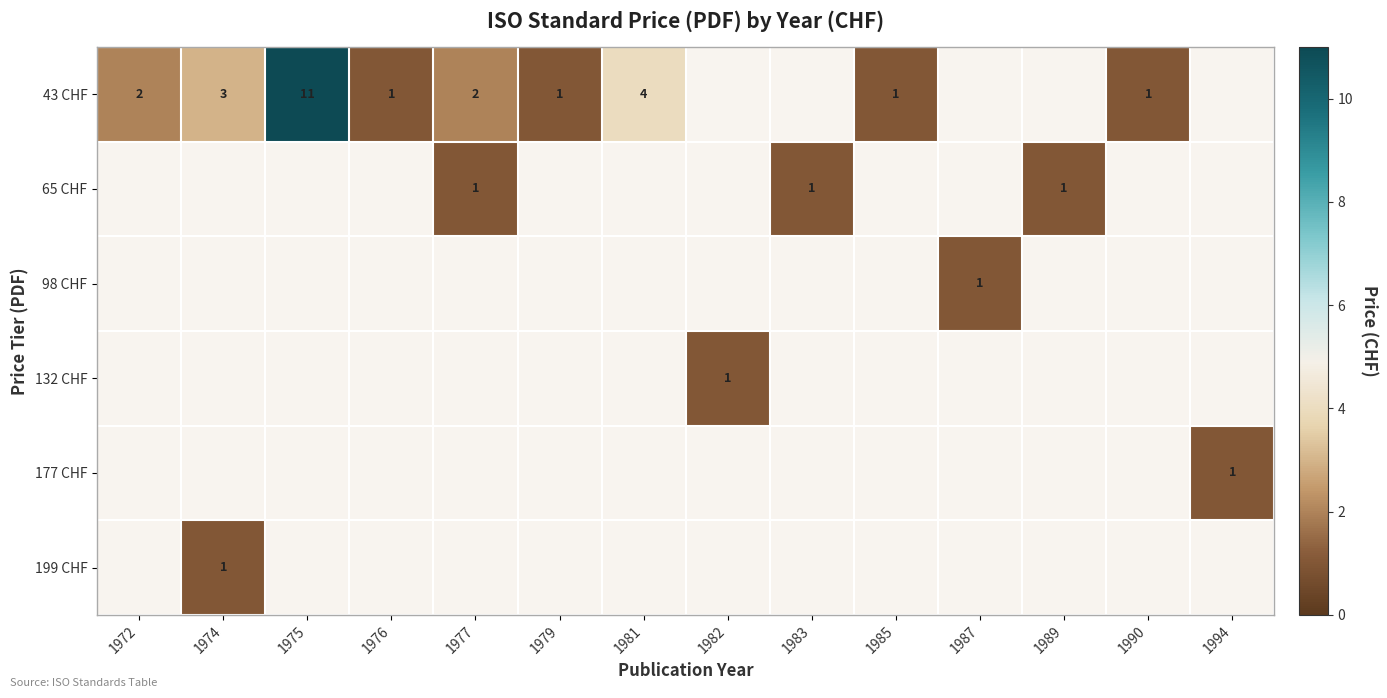

The 43 CHF series shows 1 at 1972. True or false?

False